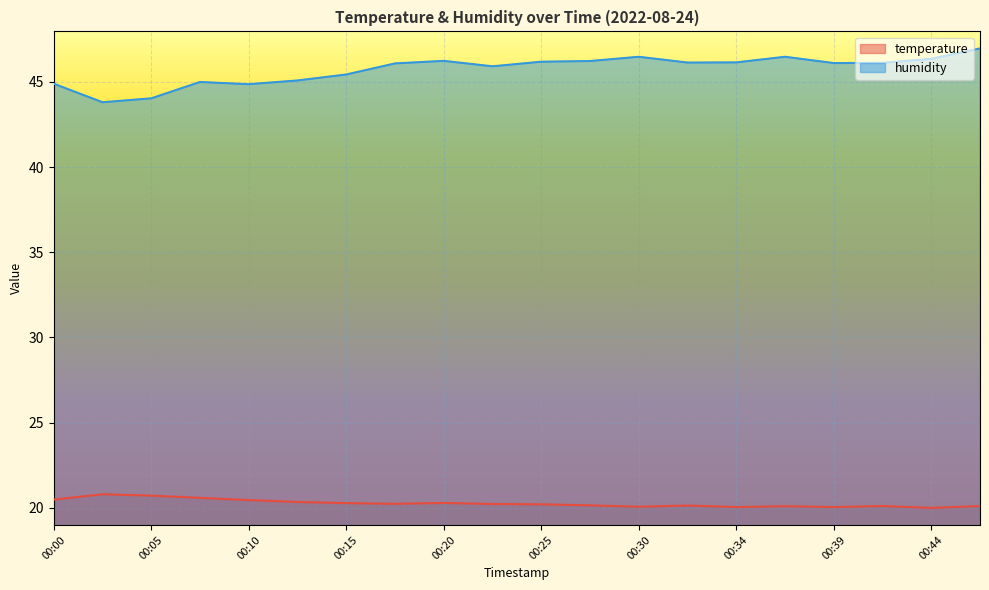

Reading right to left, list all the values displayed in this chart.

temperature: 00:47=20.1	00:44=20.0	00:42=20.1	00:39=20.0	00:37=20.1	00:34=20.0	00:32=20.1	00:30=20.1	00:27=20.1	00:25=20.2	00:22=20.2	00:20=20.3	00:17=20.2	00:15=20.3	00:13=20.3	00:10=20.4	00:08=20.6	00:05=20.7	00:03=20.8	00:00=20.5
humidity: 00:47=47.0	00:44=46.4	00:42=46.1	00:39=46.1	00:37=46.5	00:34=46.1	00:32=46.1	00:30=46.5	00:27=46.2	00:25=46.2	00:22=45.9	00:20=46.2	00:17=46.1	00:15=45.4	00:13=45.1	00:10=44.9	00:08=45.0	00:05=44.0	00:03=43.8	00:00=44.9